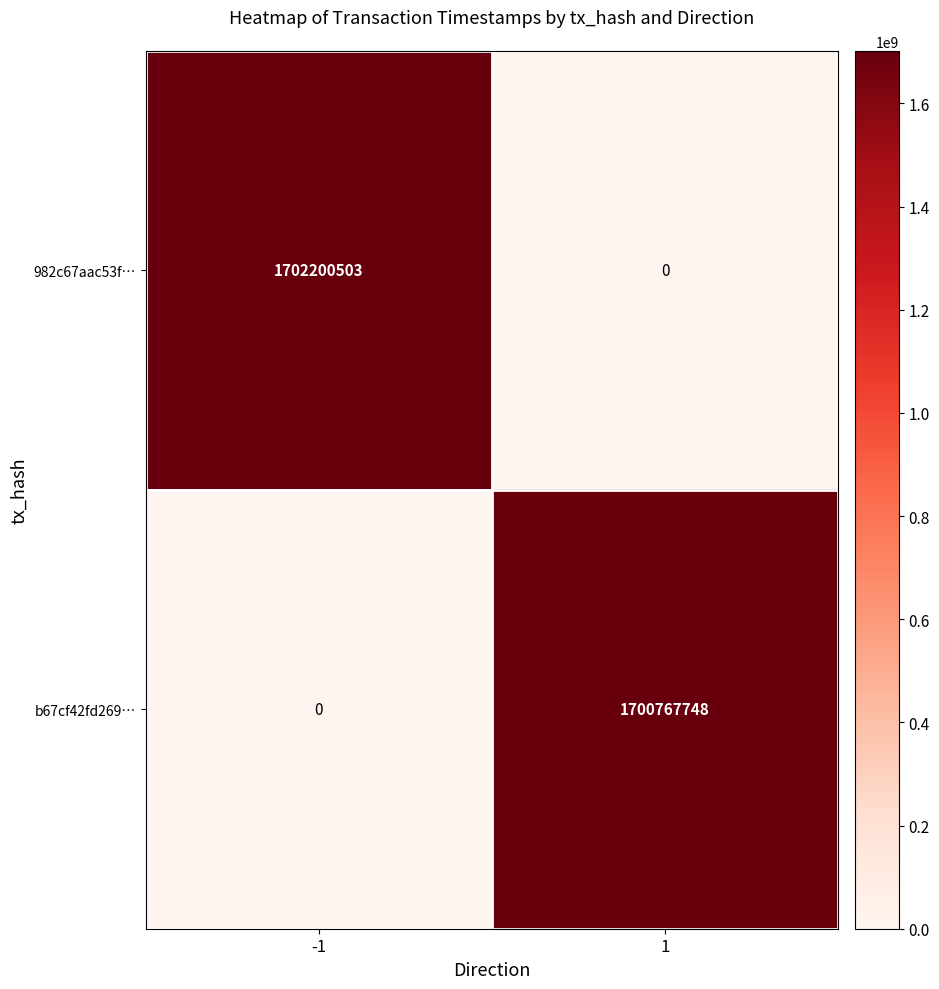

Reading left to right, extract all data points from this chart.

982c67aac53f…: -1=1702200503	1=0
b67cf42fd269…: -1=0	1=1700767748